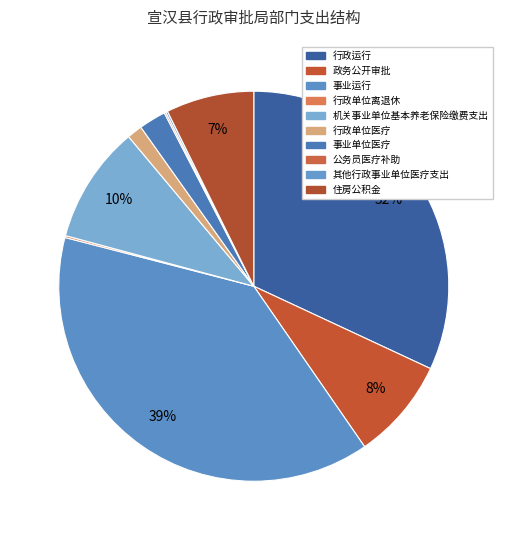

Is there a majority slice in this chart?

No